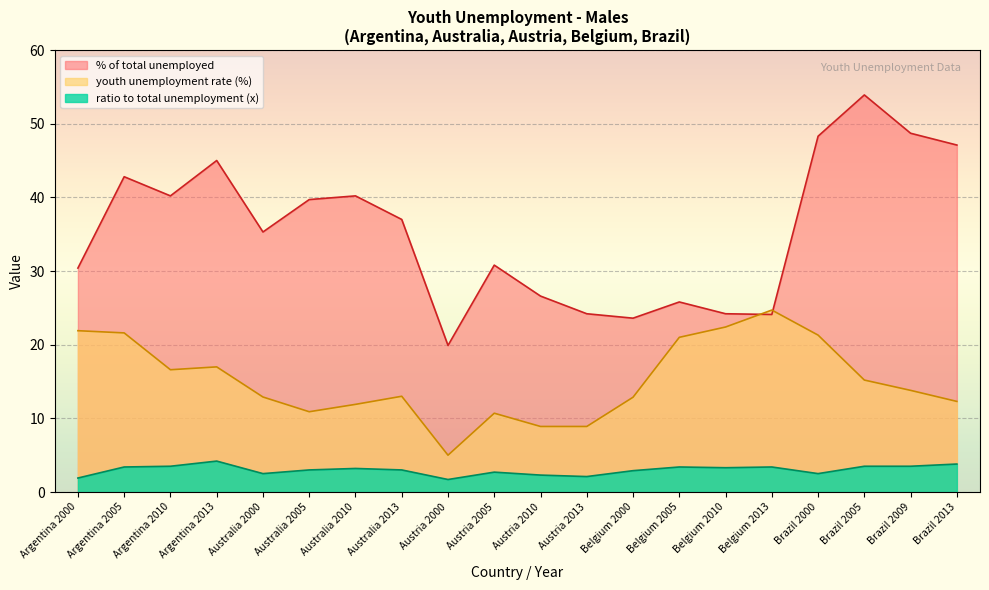

Which label corresponds to the smallest value in the chart?

Austria 2000